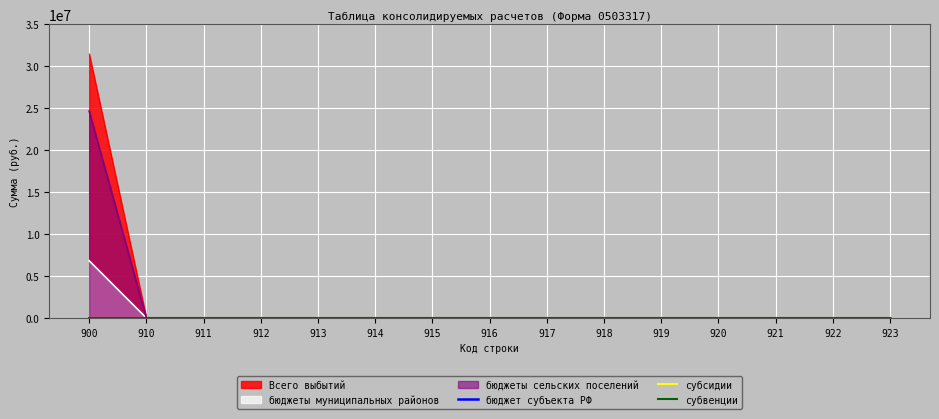

Is the value of бюджеты сельских поселений at 914 greater than the value of бюджеты муниципальных районов at 918?

No